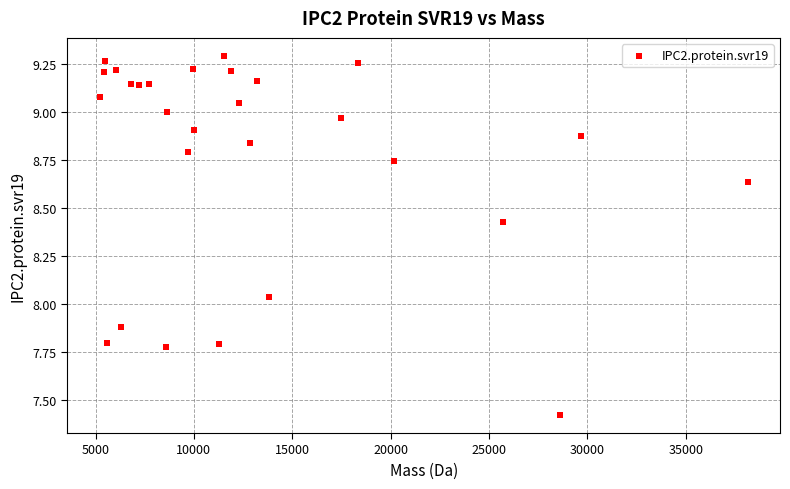

What is the range of X values (max minus min)?

32935.3